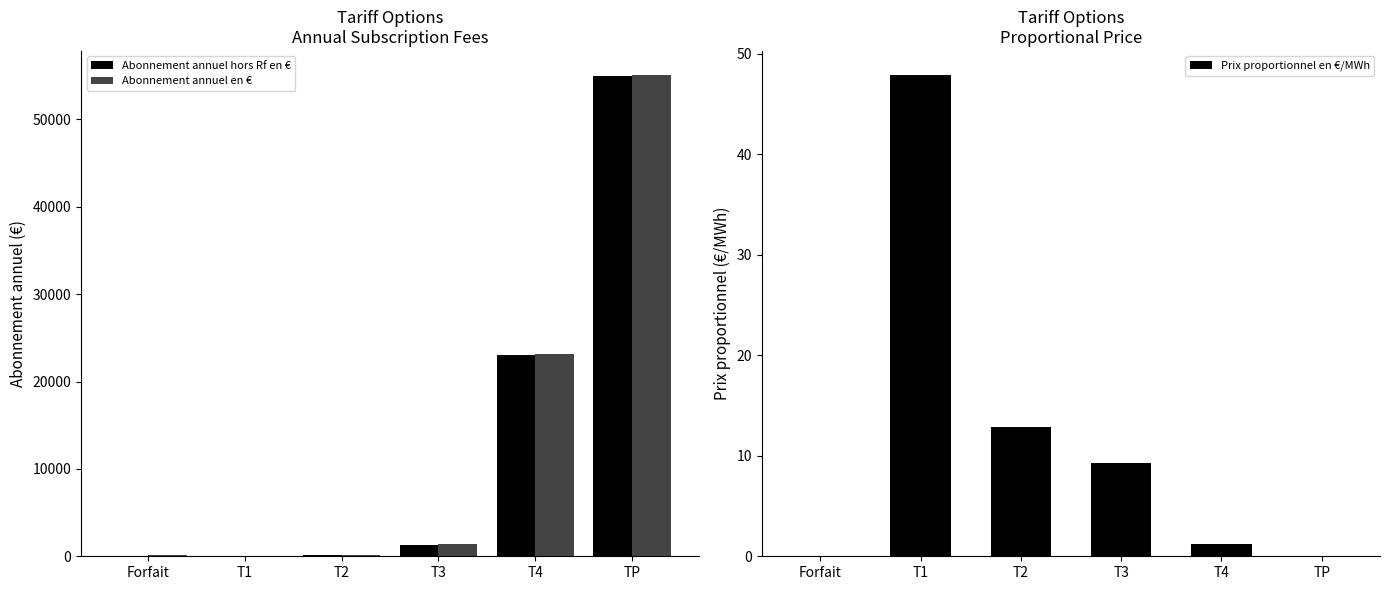

Which series has the largest range (max minus min)?

Abonnement annuel en €